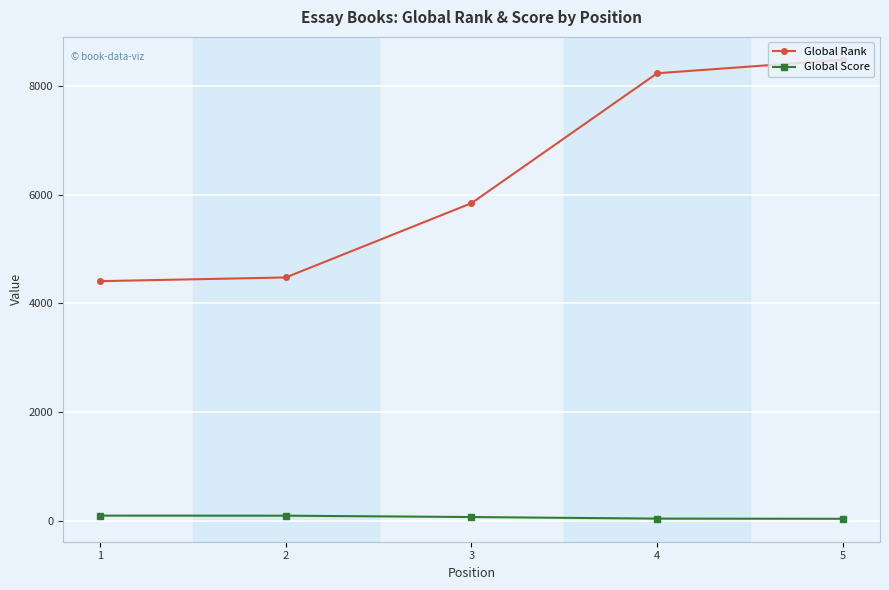

True or false: Global Score and Global Rank cross at least once.

False